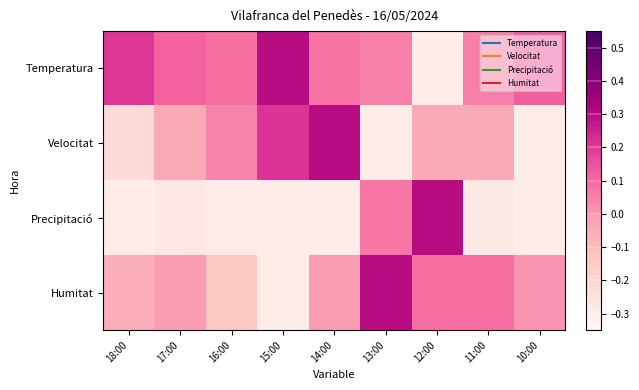

What is the minimum value shown in the chart?

-0.3